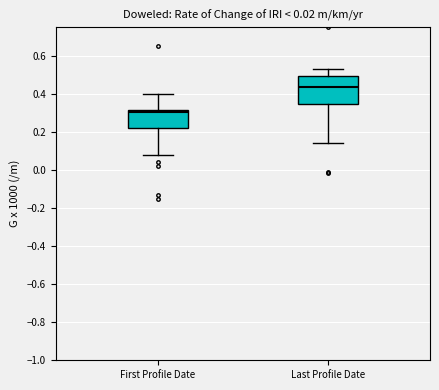

Where is the upper edge of the box for First Profile Date on the y-axis? The values are not printed on the chart, so give them approximately, as read against the axis.

0.32